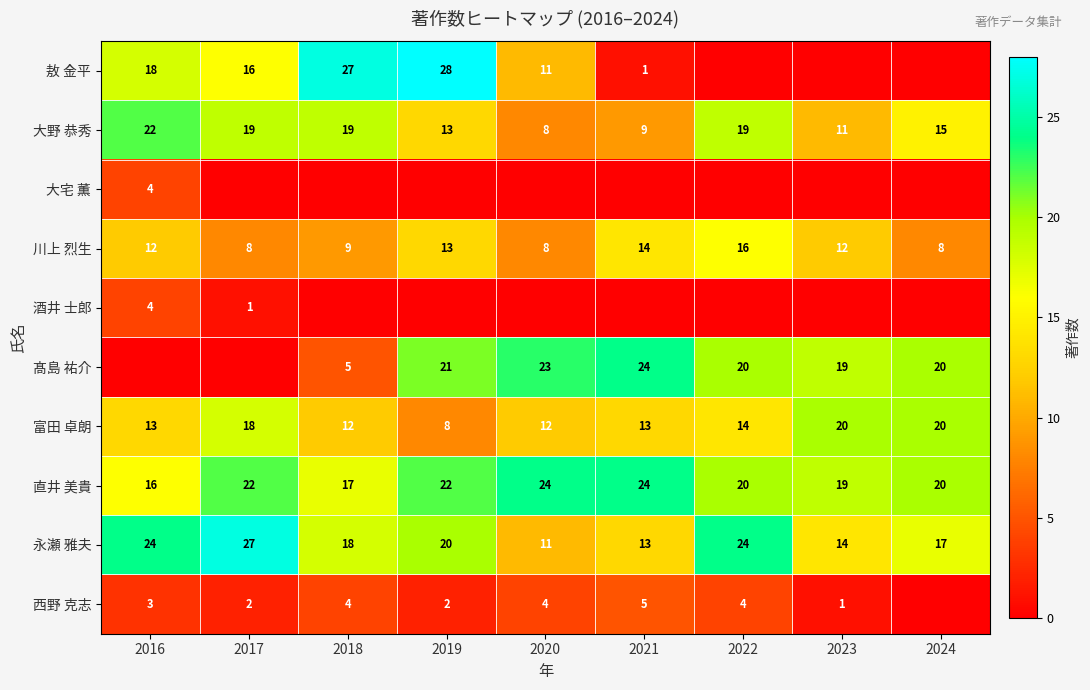

What is the sum of the 西野 克志 values at 2020 and 2017?

6